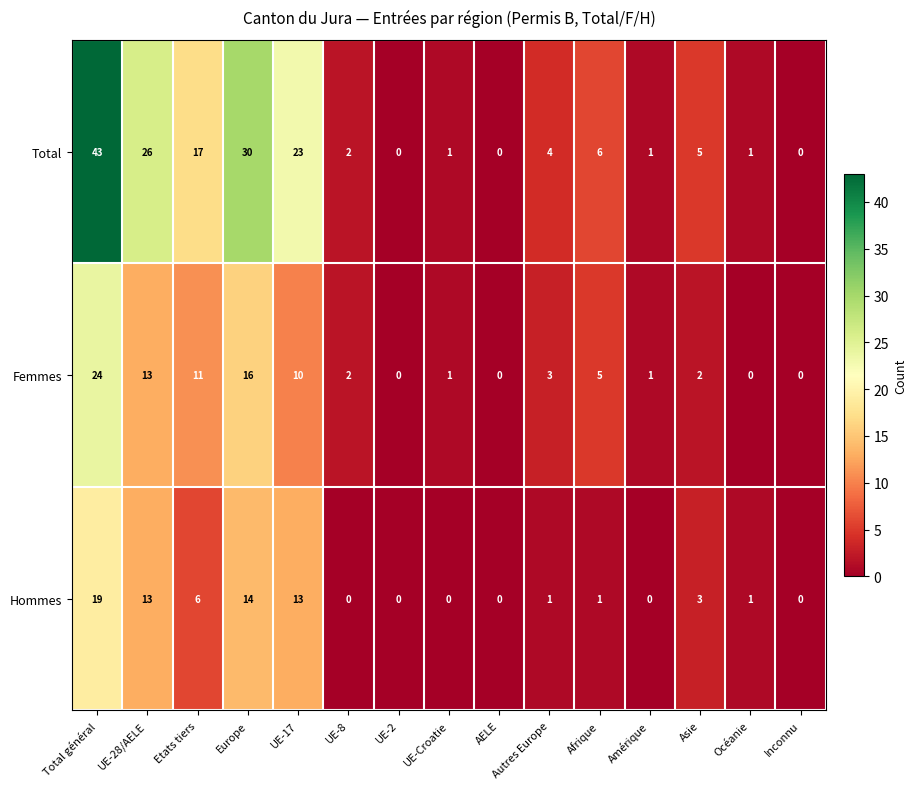

Is the value of Femmes at UE-28/AELE greater than the value of Total at Total général?

No